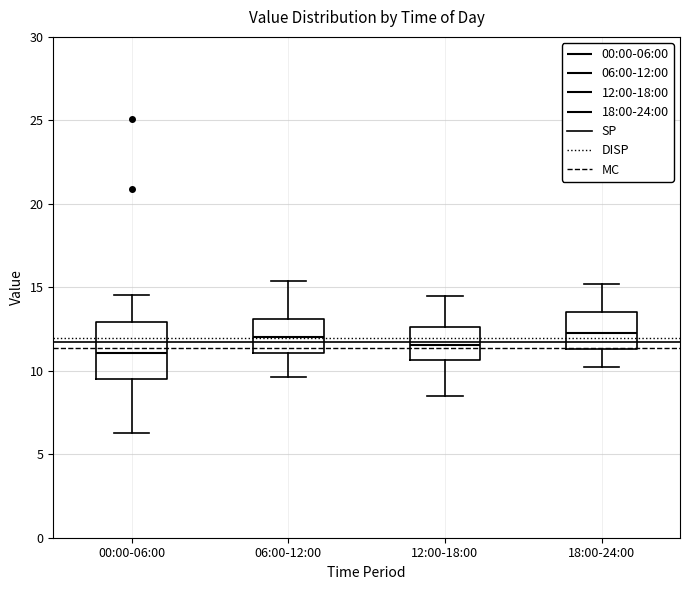

Reading left to right, transcribe this box plot: for each box, give where its median line is, the range the box spans, and where its two whiskers end, as read against the y-axis. The values are not printed on the chart, so give them approximately, as read against the axis.

00:00-06:00: median 11.0, box 9.5 to 13.0, whiskers 6.5 to 14.5
06:00-12:00: median 12.0, box 11.0 to 13.0, whiskers 9.5 to 15.5
12:00-18:00: median 11.5, box 10.5 to 12.5, whiskers 8.5 to 14.5
18:00-24:00: median 12.5, box 11.5 to 13.5, whiskers 10.0 to 15.0